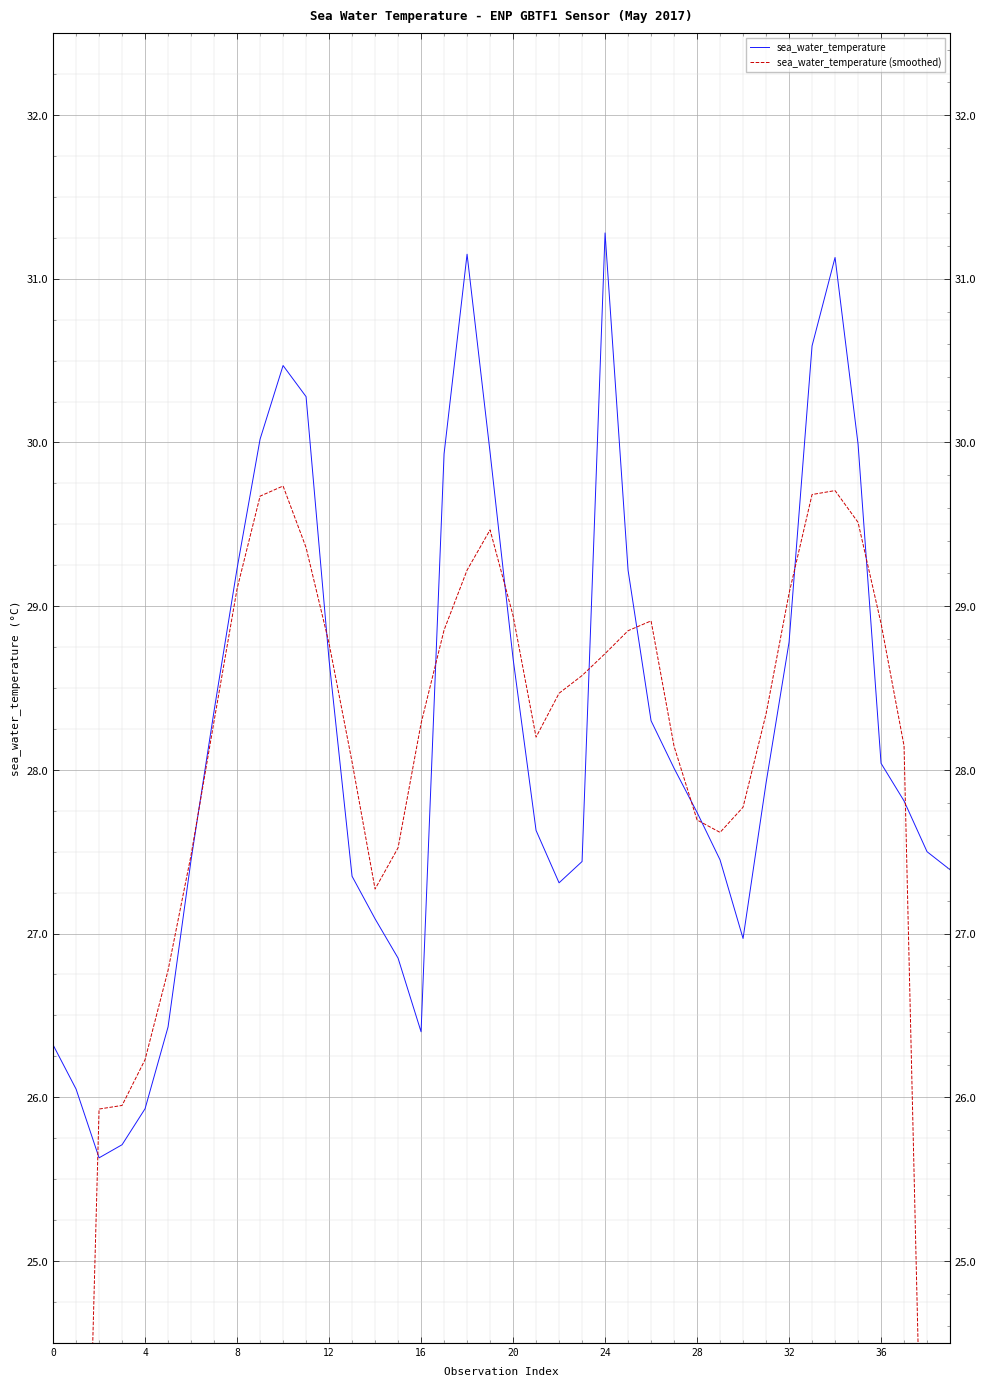

At which category does the chart reach its peak across all series?

24